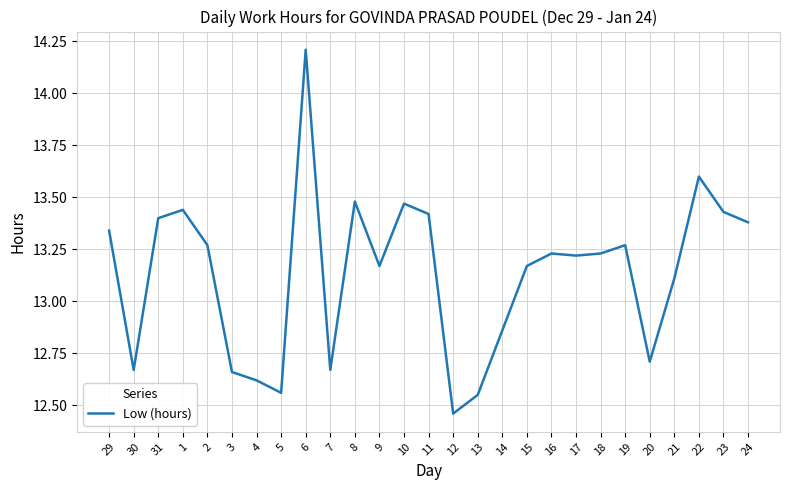

Is it true that the value at 12 is 21.4?

False